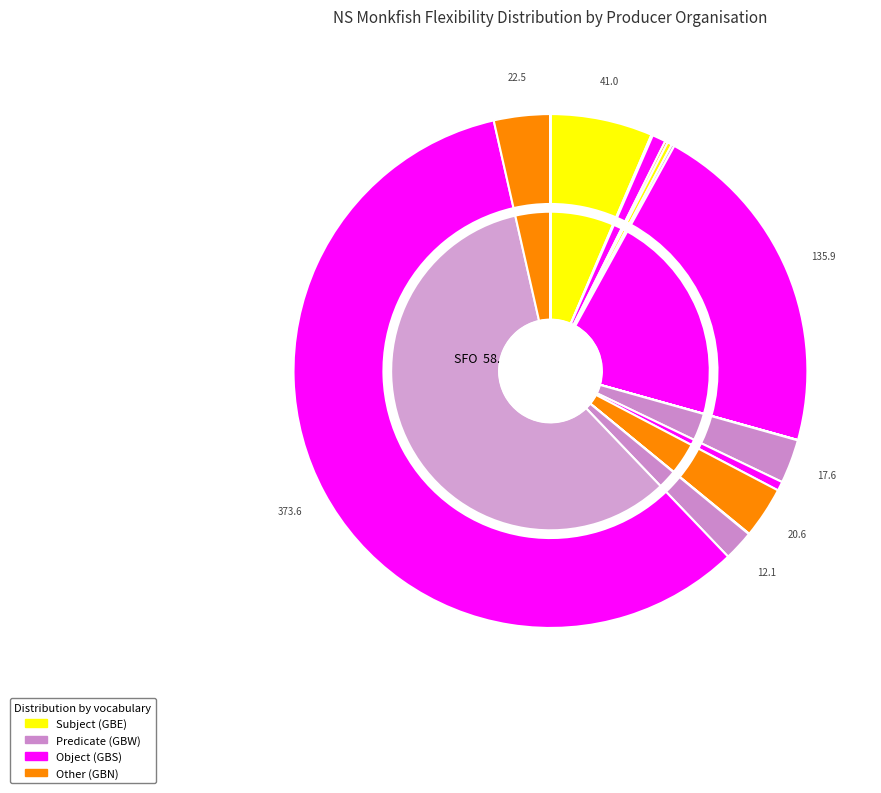

What is the majority slice?

SFO